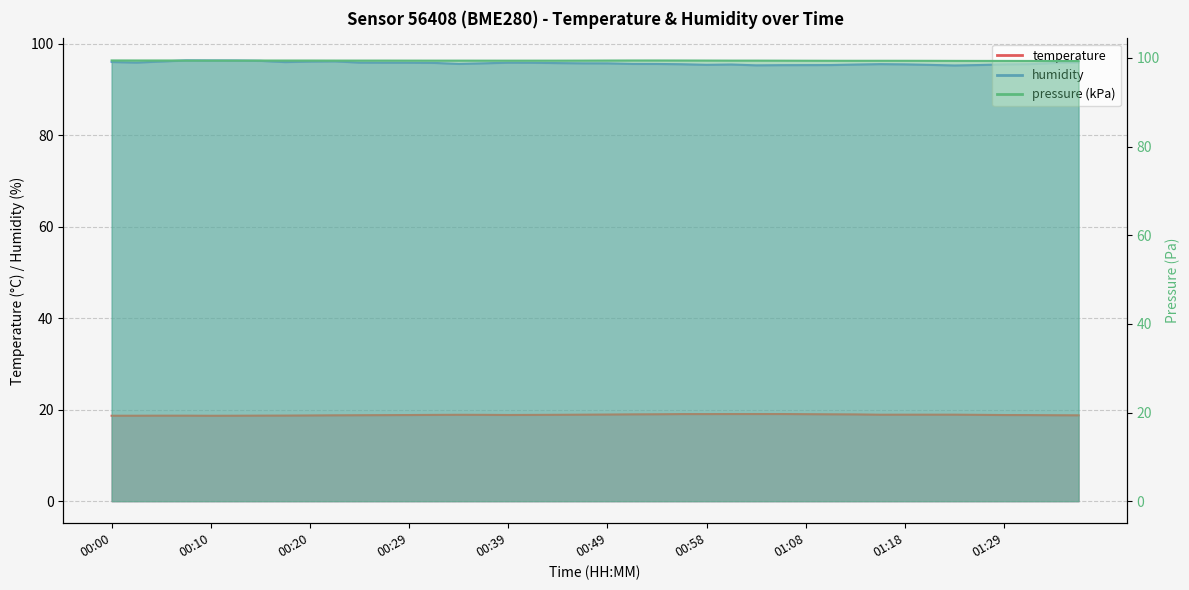

At which category does temperature reach its first local valley?

00:10